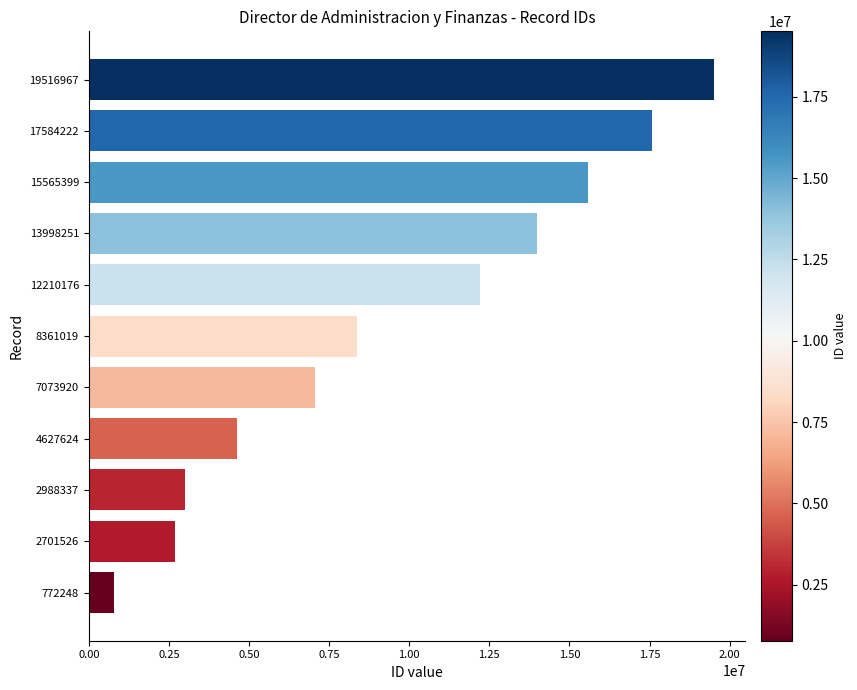

Are the bars grouped side by side (vs. stacked)?

No